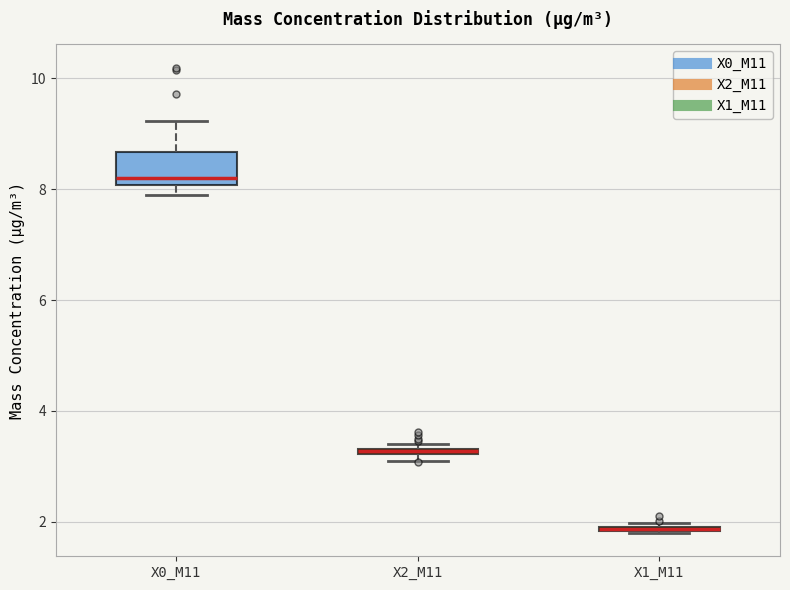

Which box is the tallest, from its lower edge to its upper edge?

X0_M11